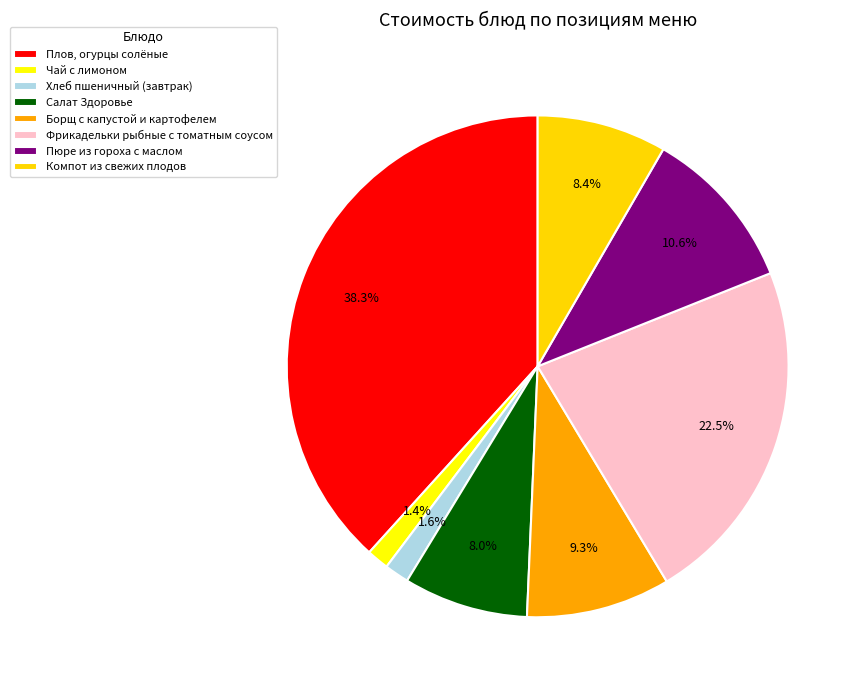

What is the smallest slice in the pie chart?

Чай с лимоном